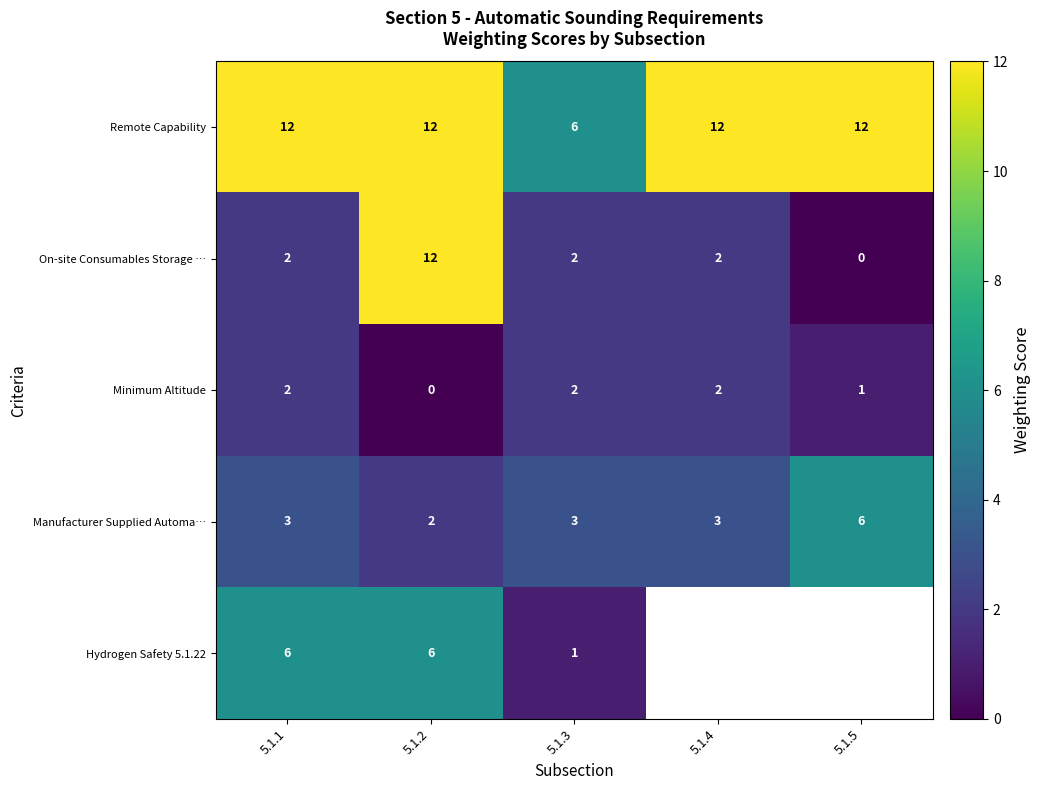

Count the Minimum Altitude values in the range 1 to 2.

4